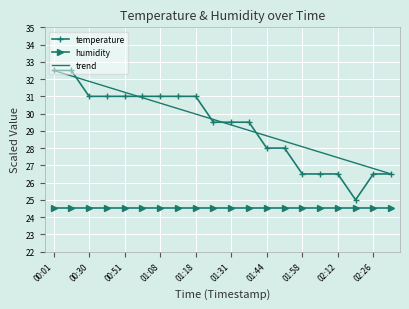

Which has a higher value, 01:26 or 02:19?

01:26